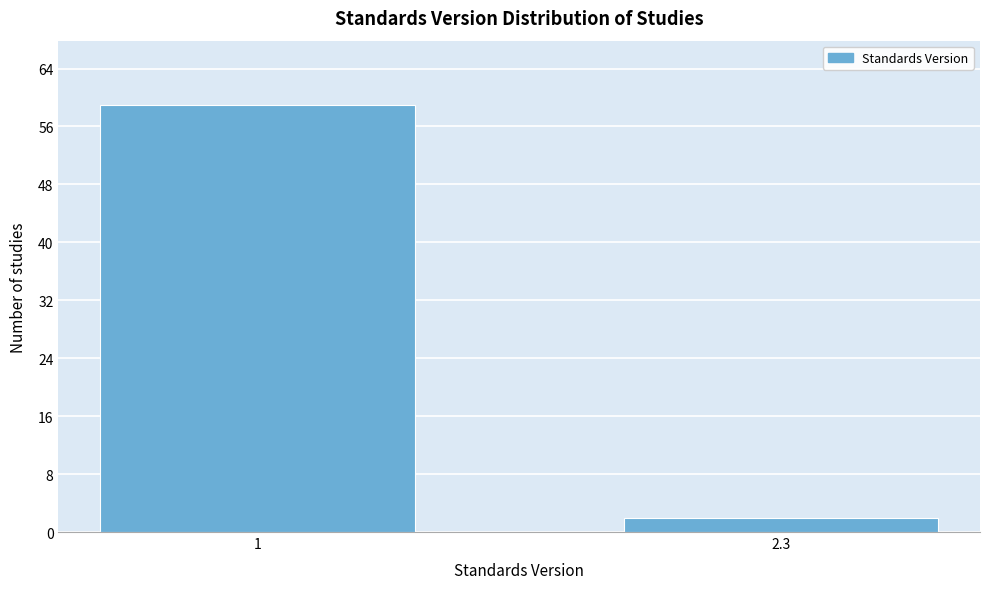

Reading left to right, transcribe all the data shown in this chart.

1=59	2.3=2